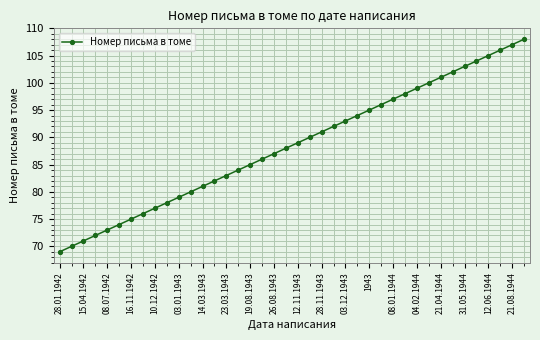

What is the difference between the maximum and minimum values?

39